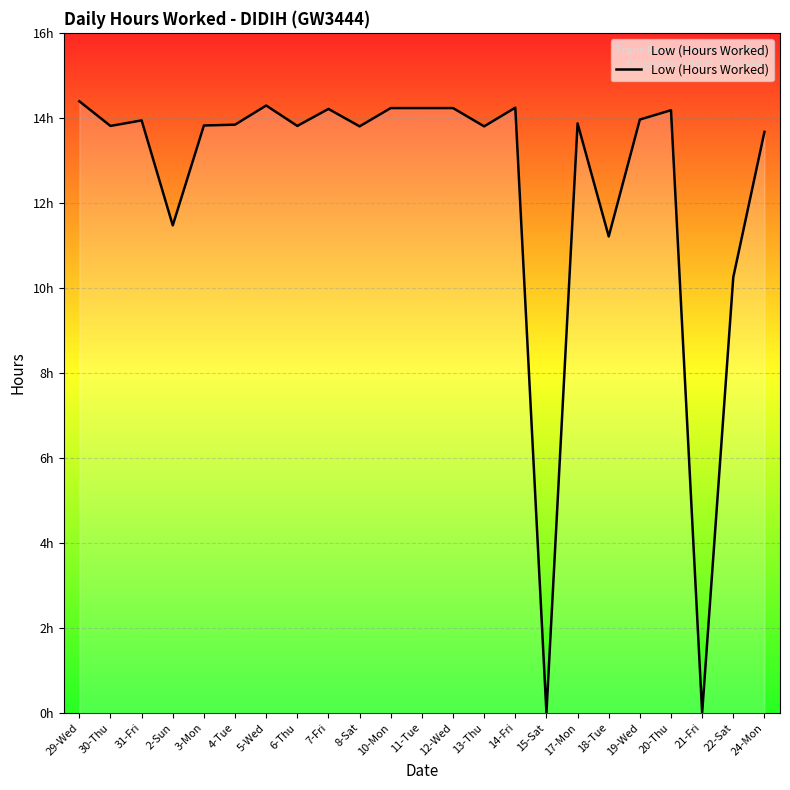

What is the maximum value shown in the chart?

14.4